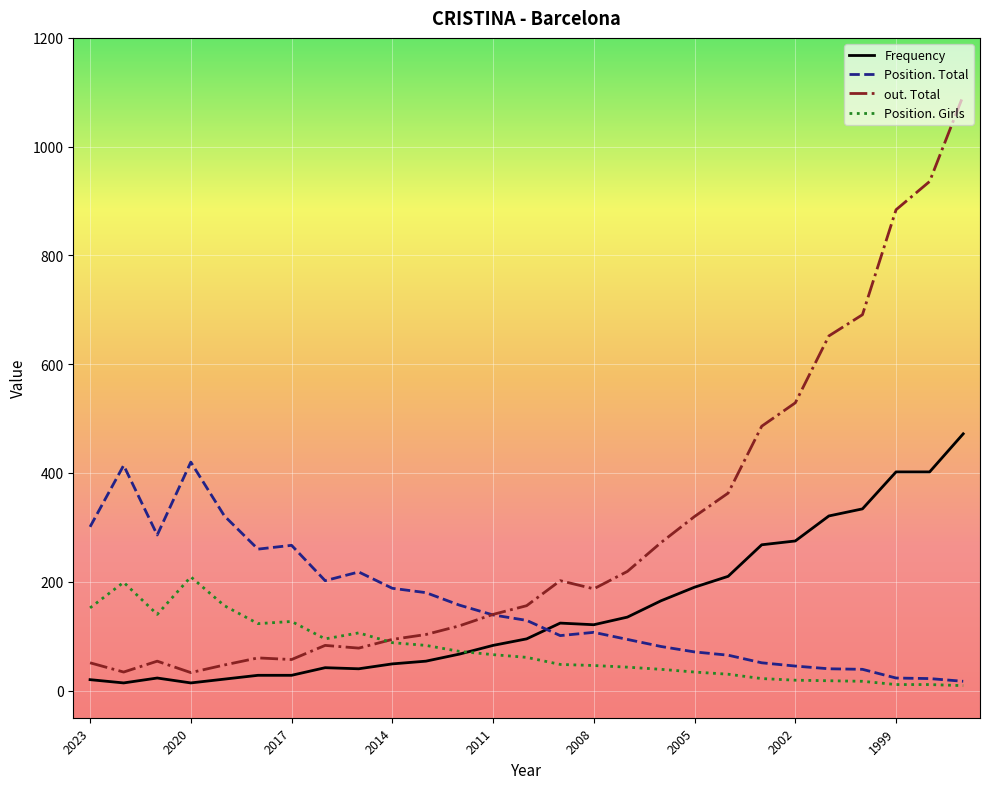

What is the maximum value for Position. Girls?

209